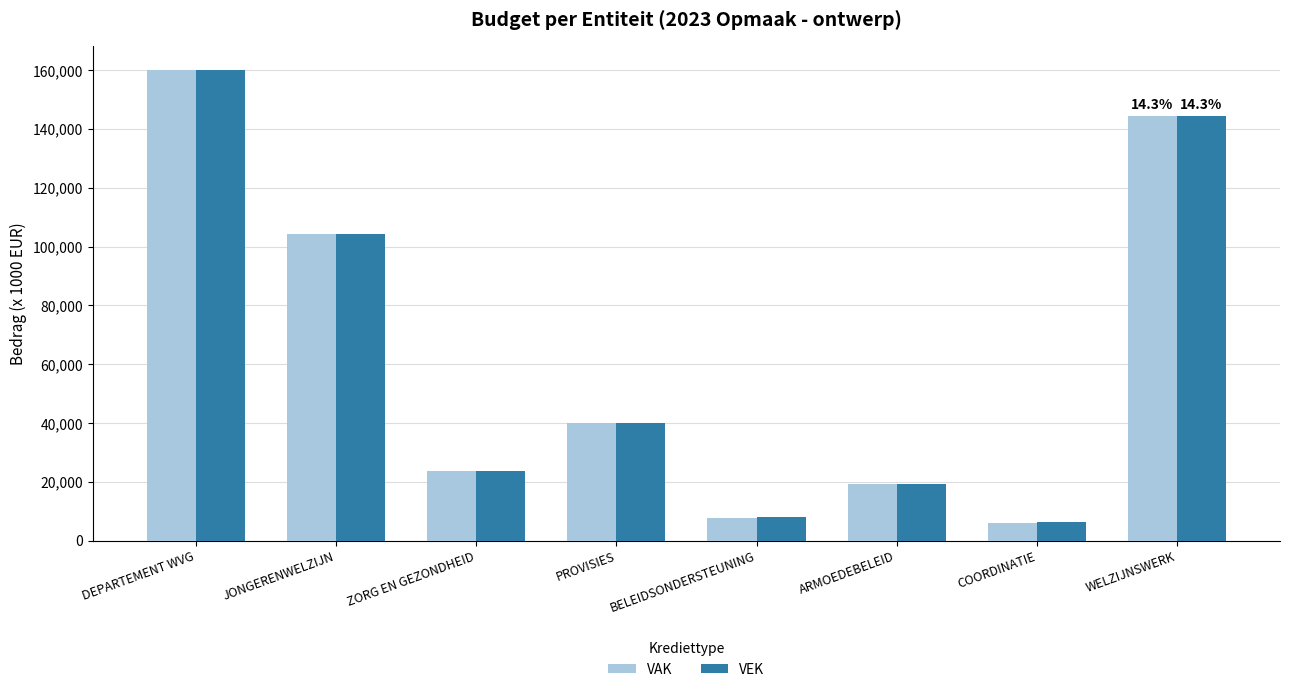

At which category is the sum across all series the highest?

DEPARTEMENT WVG